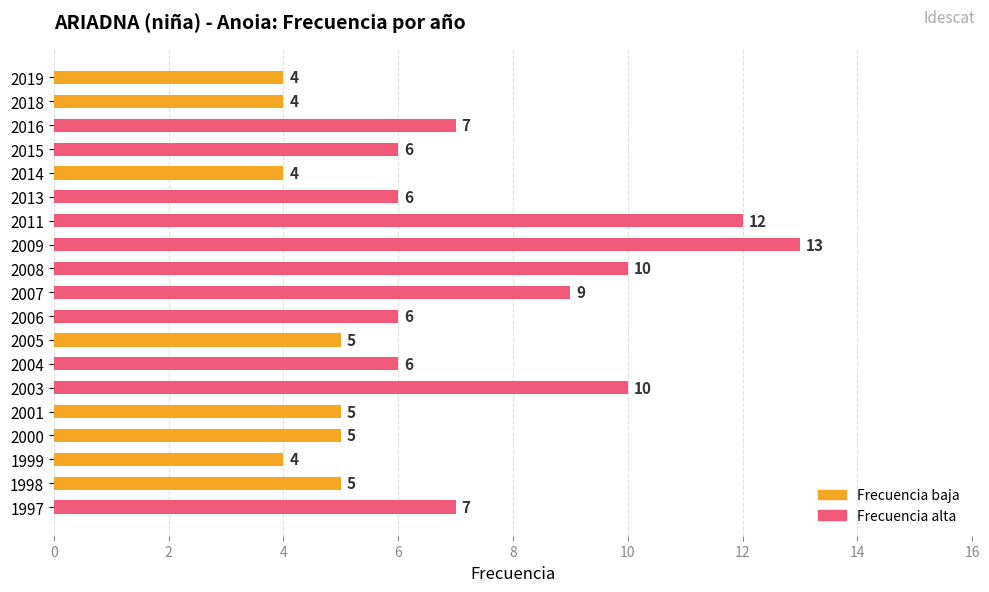

The value at 2011 is 12. True or false?

True